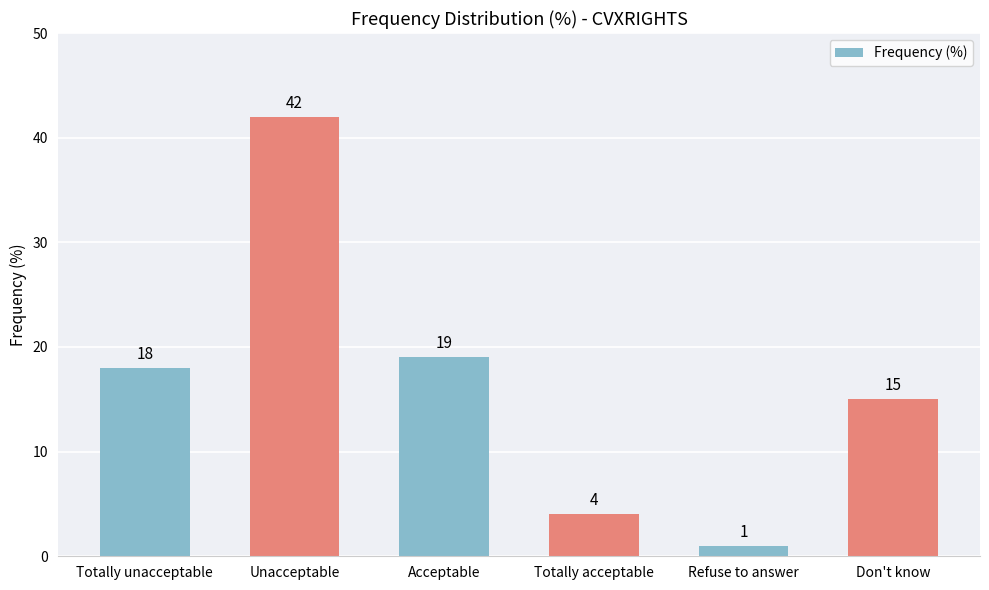

Reading left to right, extract all data points from this chart.

18	42	19	4	1	15